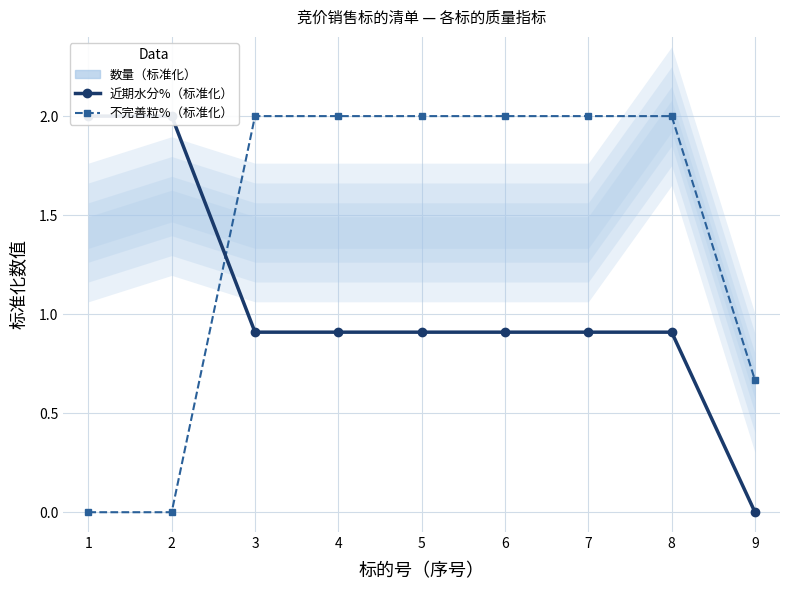

What is the maximum value shown in the chart?

2.0